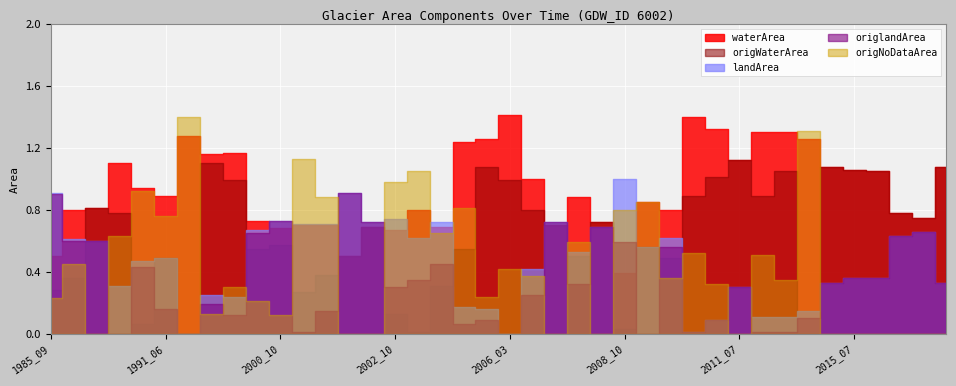

How many times do waterArea and origNoDataArea cross each other?

9